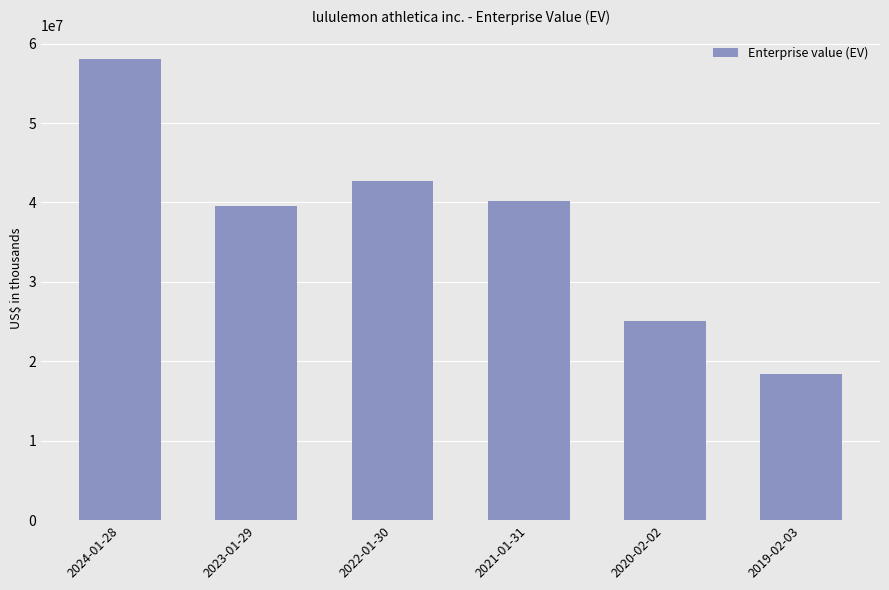

The value at 2020-02-02 is 10955549. True or false?

False